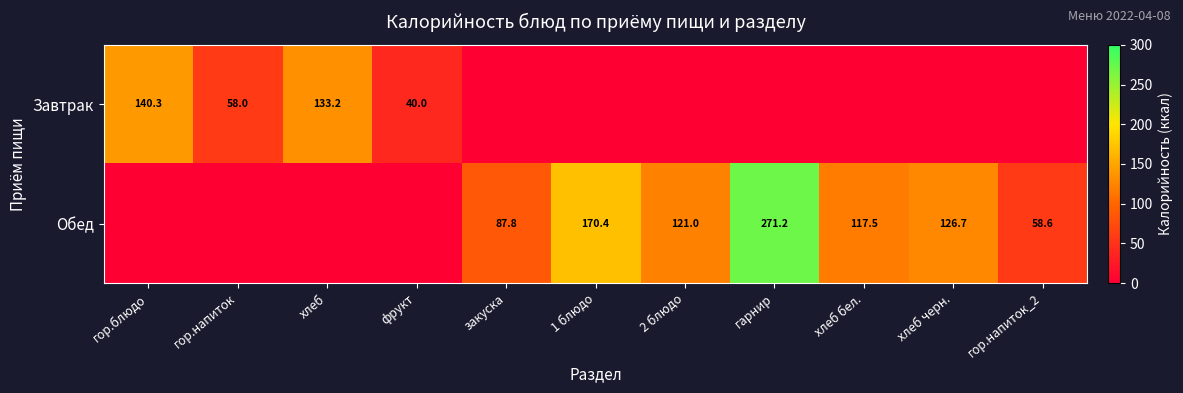

The value of Обед at 2 блюдо is 121.0. True or false?

True